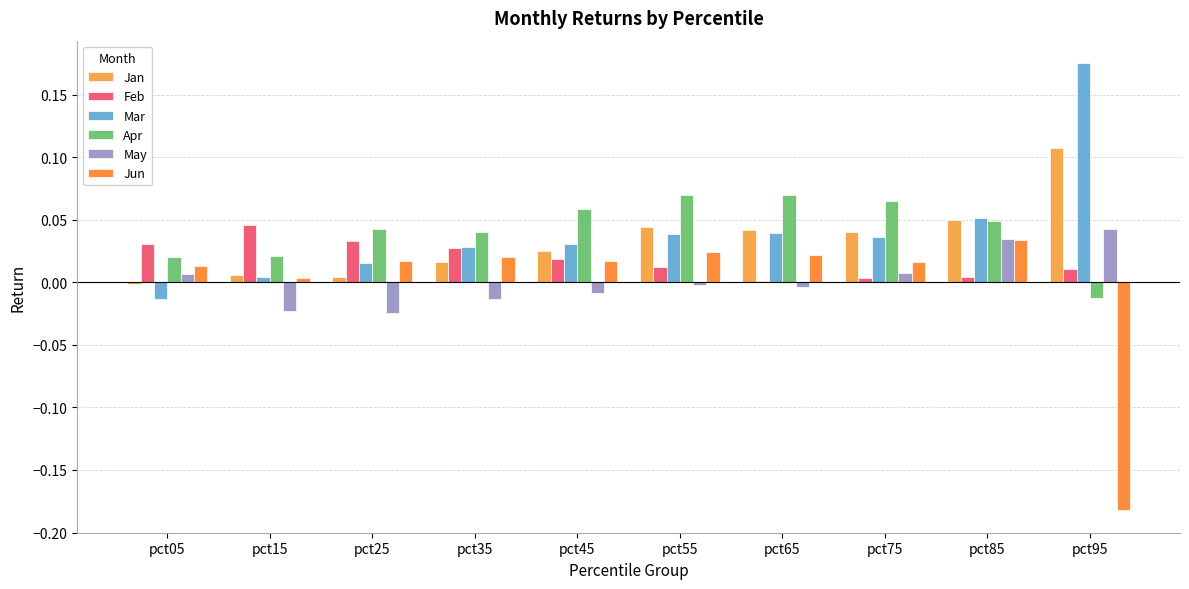

What is the maximum value shown in the chart?

0.2